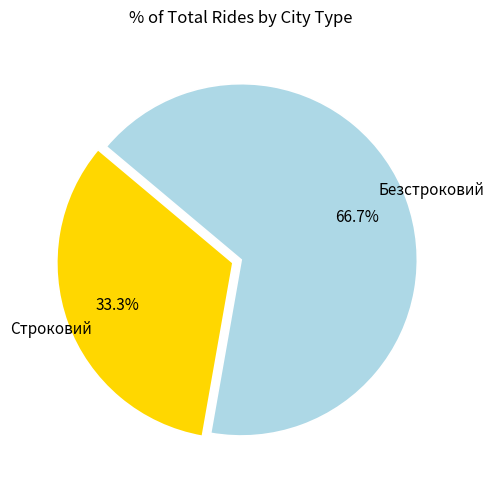

Rank the categories by value from highest to lowest.

Безстроковий, Строковий